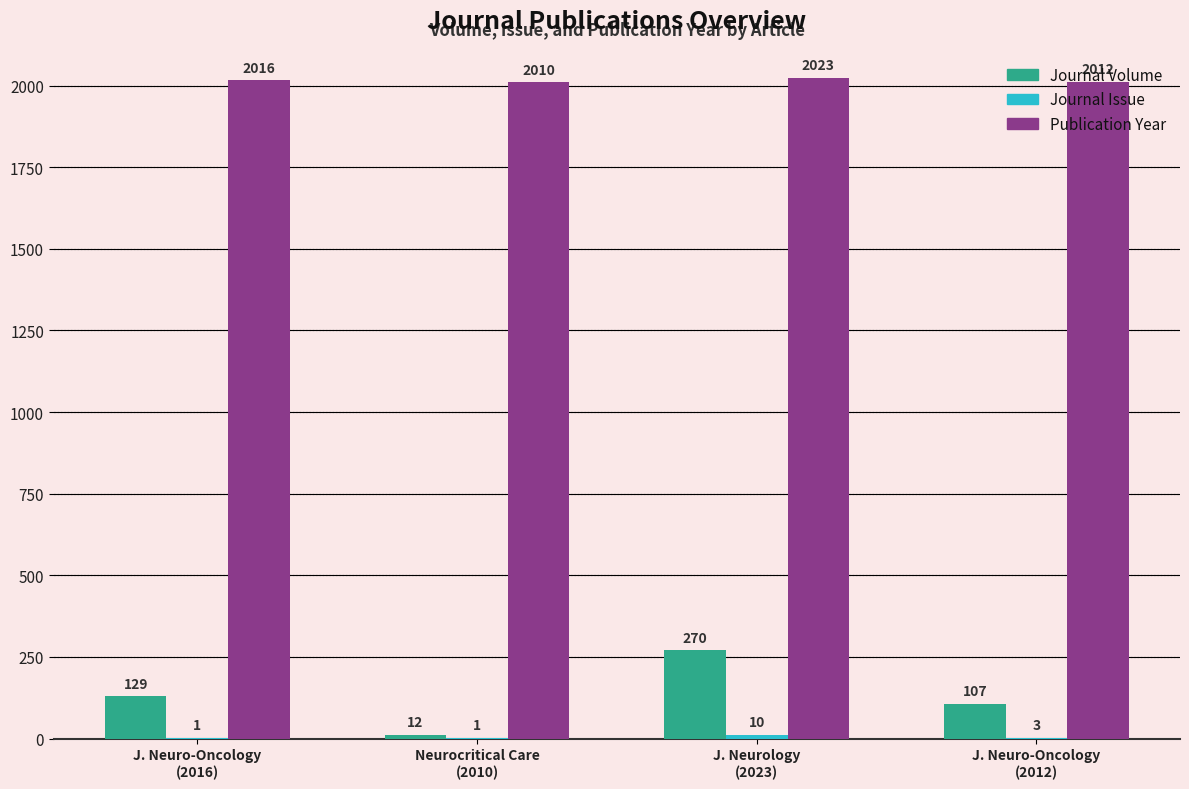

Which series has the largest total across all categories?

Publication Year